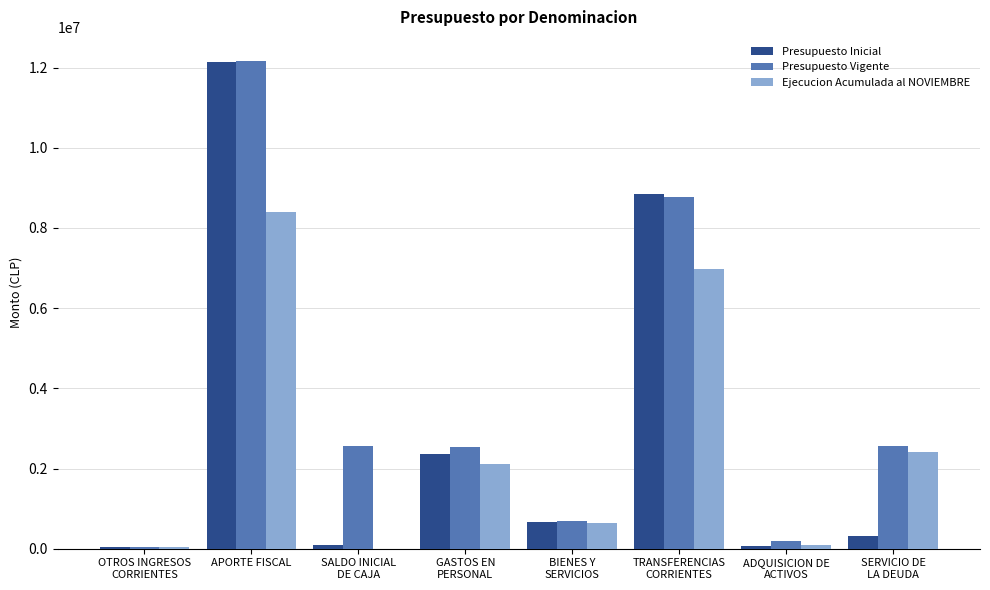

Are the bars grouped side by side (vs. stacked)?

Yes